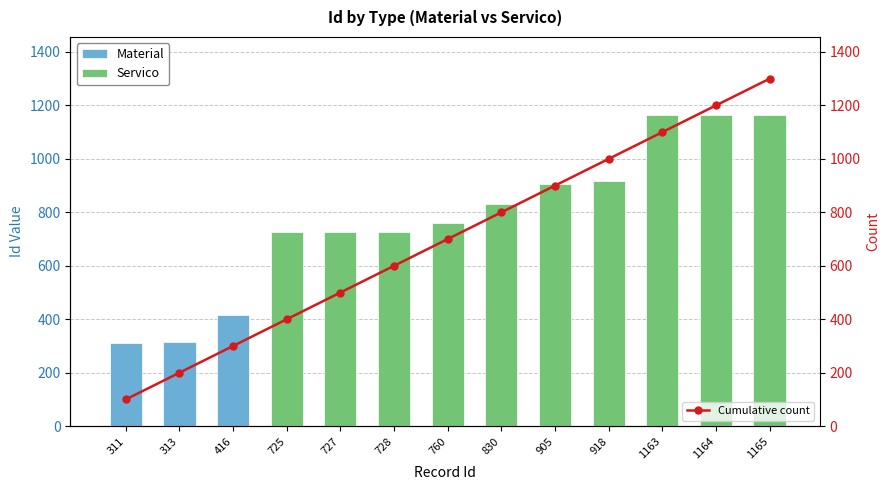

Which has a higher value, 727 or 1163?

1163